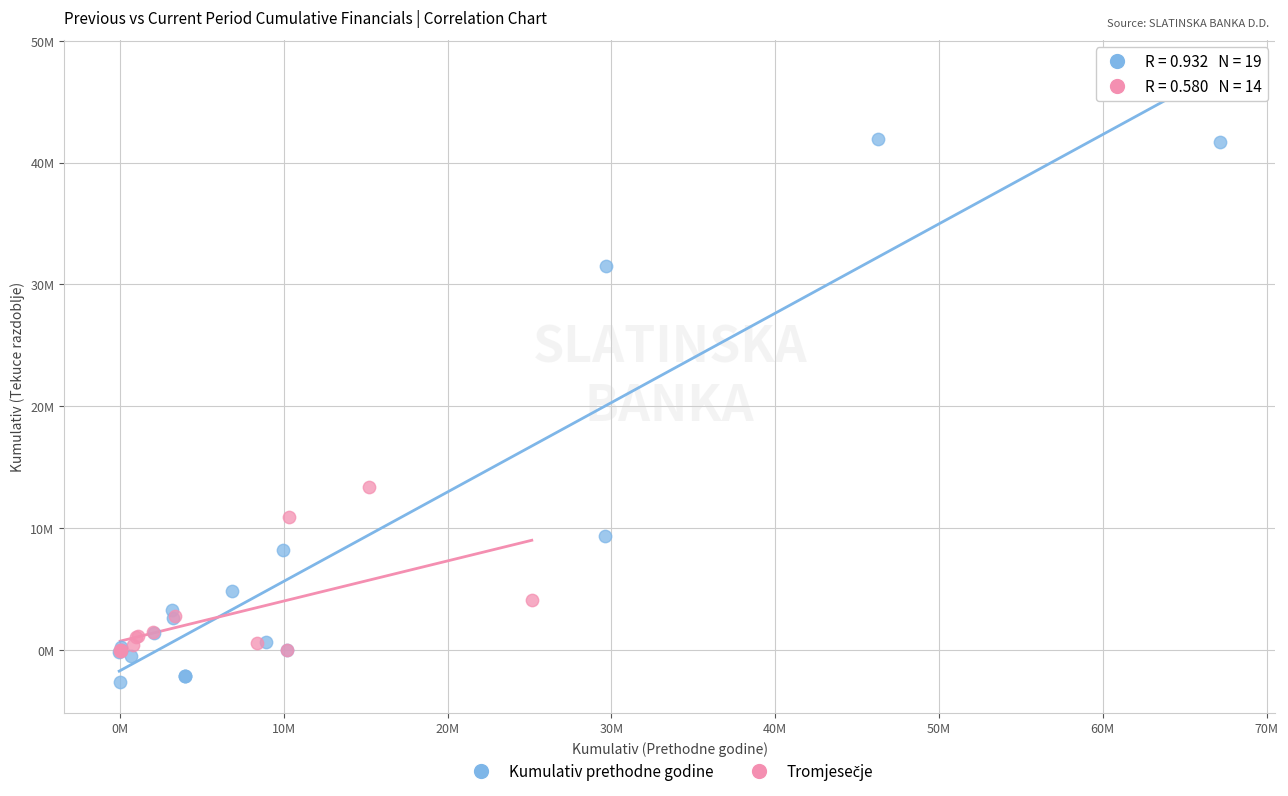

Which series has the largest Y range (max minus min)?

Kumulativ prethodne godine